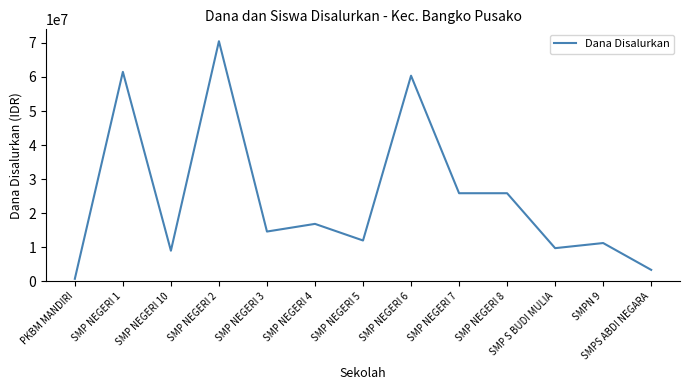

What is the change in value from SMP NEGERI 2 to SMP NEGERI 8?

-44625000